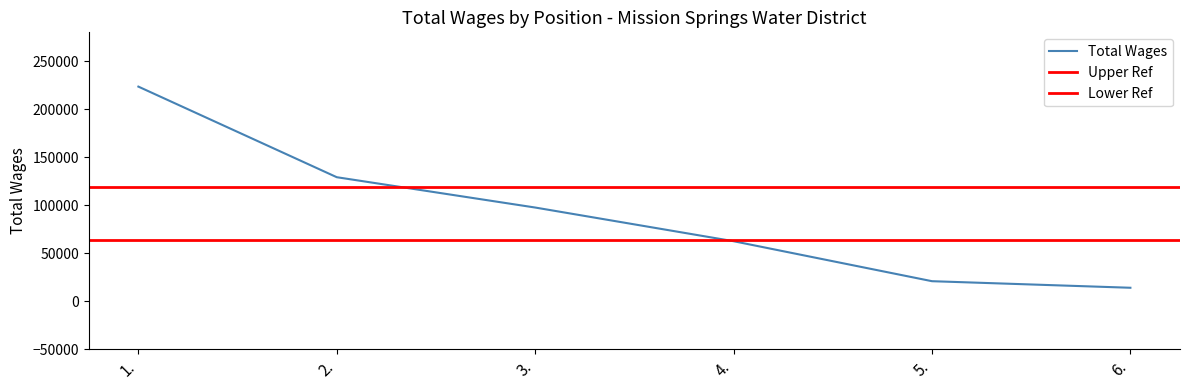

How many distinct data groups are displayed?

1